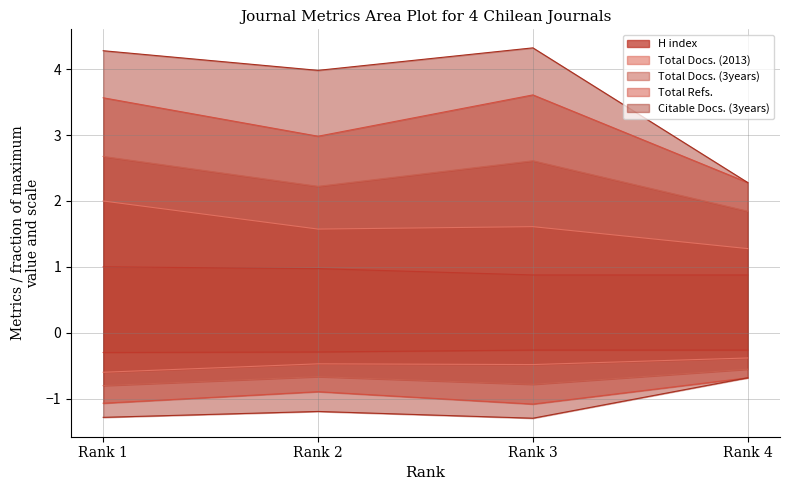

Is the value of Total Refs. at Rank 3 greater than the value of Total Docs. (2013) at Rank 4?

Yes